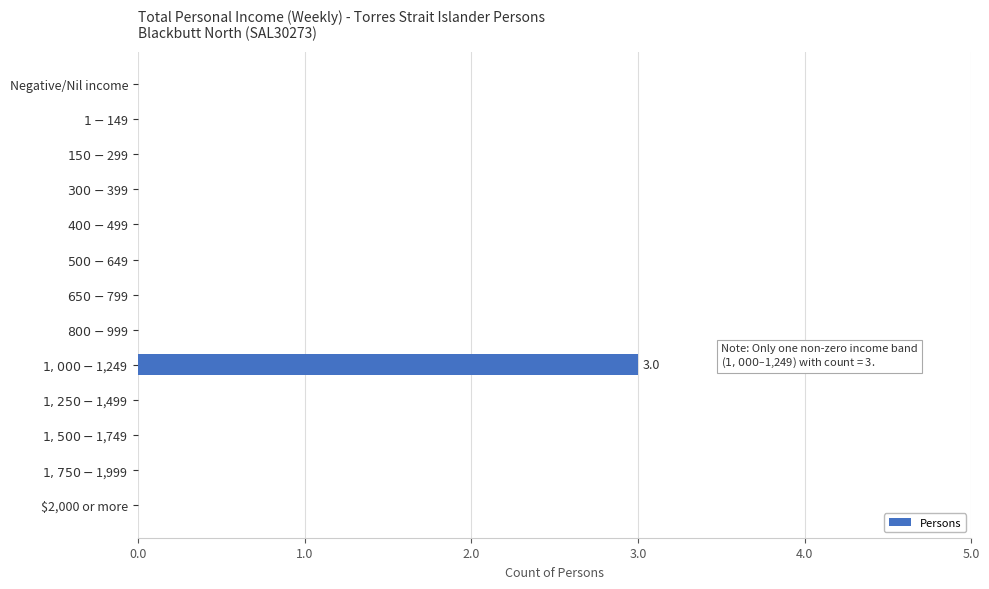

What is the maximum value shown in the chart?

3